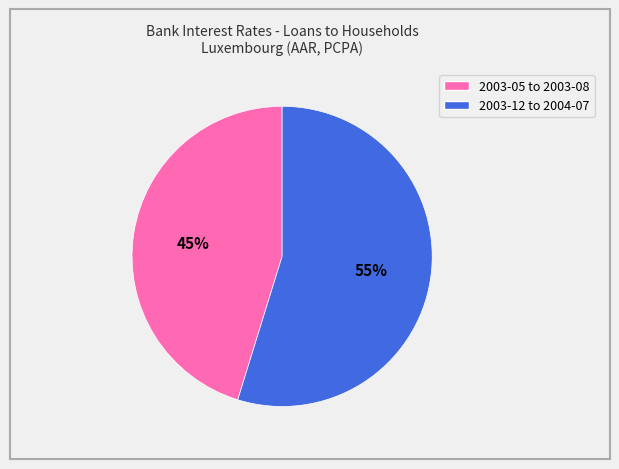

To the nearest percent, what is the average slice percentage?

50%